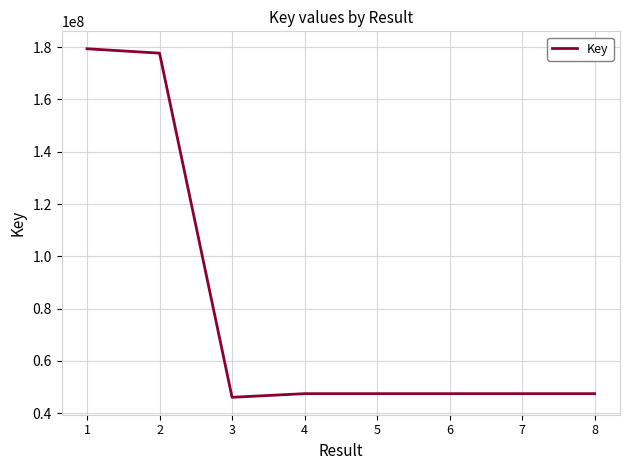

How many distinct data groups are displayed?

1